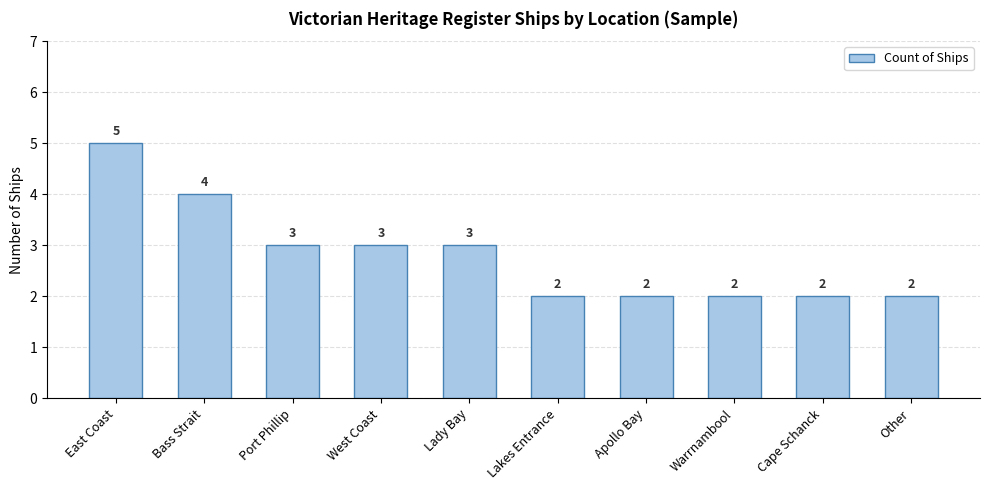

Count the number of data series in this chart.

1